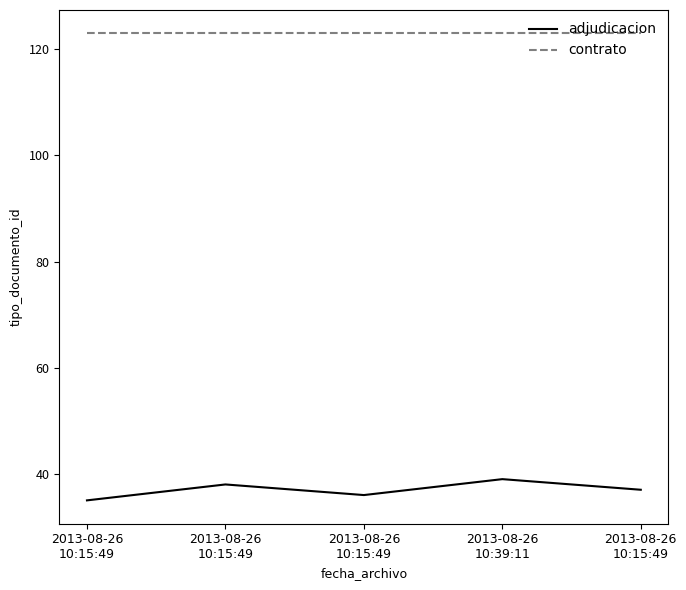

What are all the series names shown in the legend?

adjudicacion, contrato